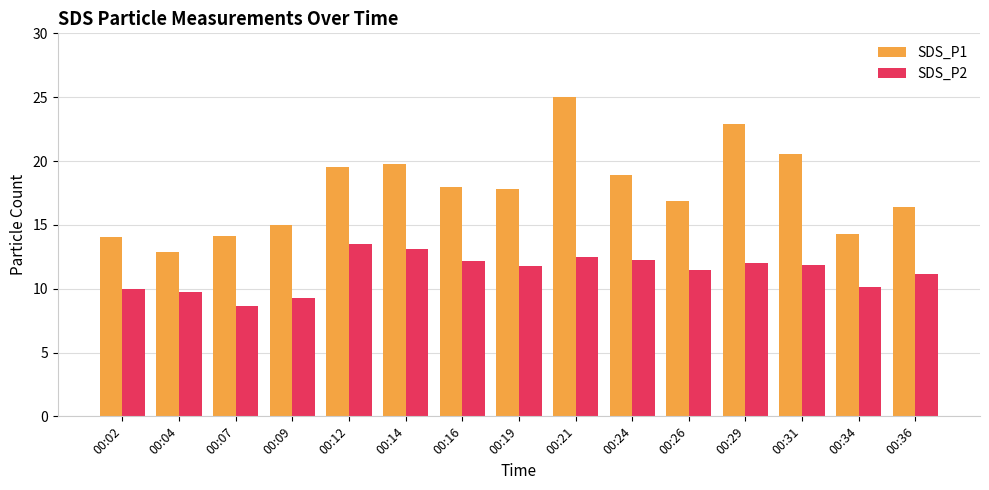

List the series in order of their peak value, lowest first.

SDS_P2, SDS_P1